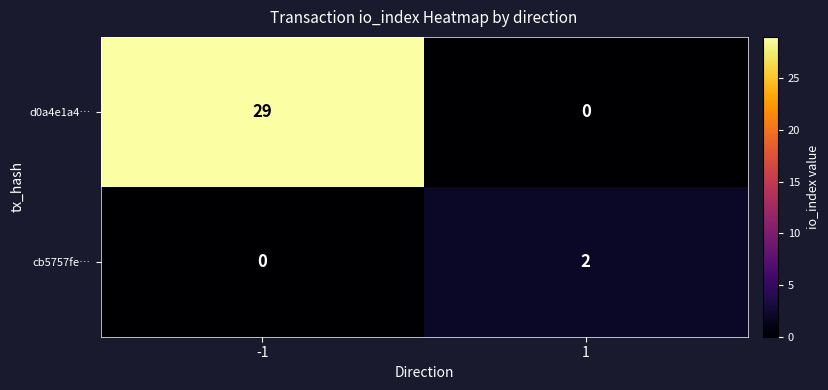

Between -1 and 1, which series saw the biggest shift?

d0a4e1a4…